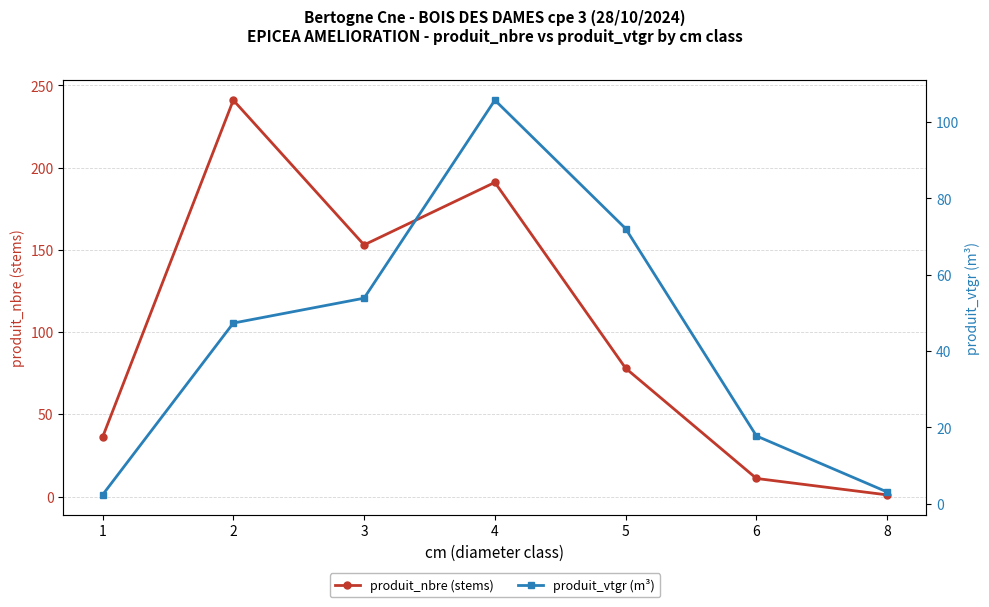

True or false: produit_vtgr (m³) has more than 2 points higher than both neighbors.

False